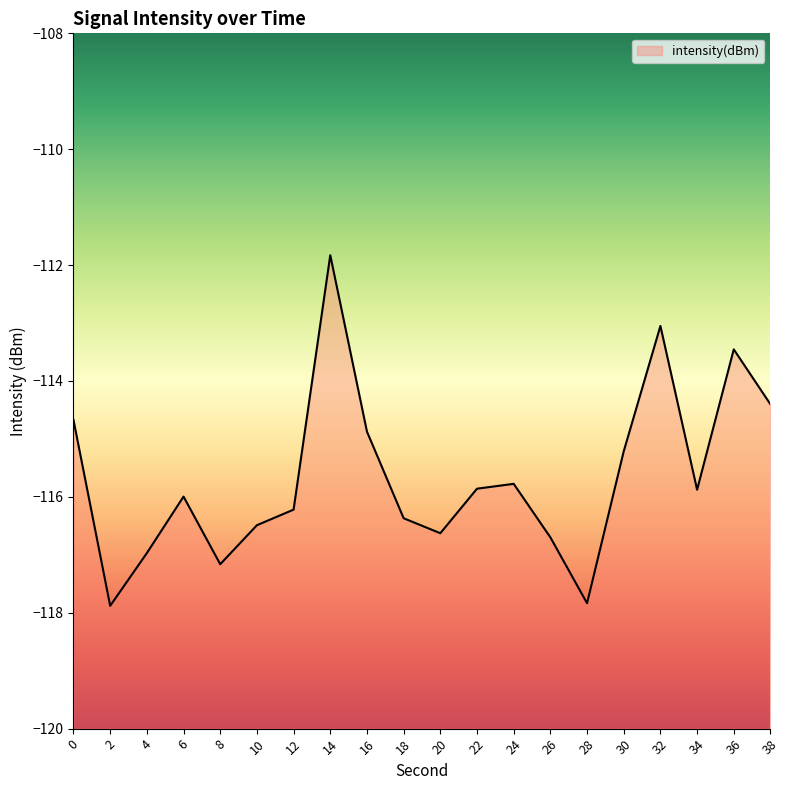

What is the approximate value at 34?

-115.9